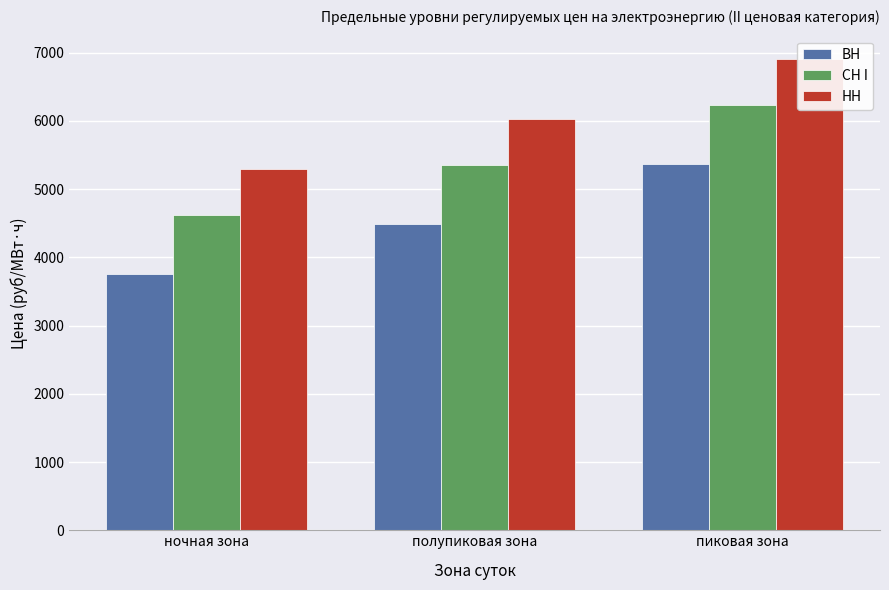

True or false: СН I has a value of 4614.5 at ночная зона.

True